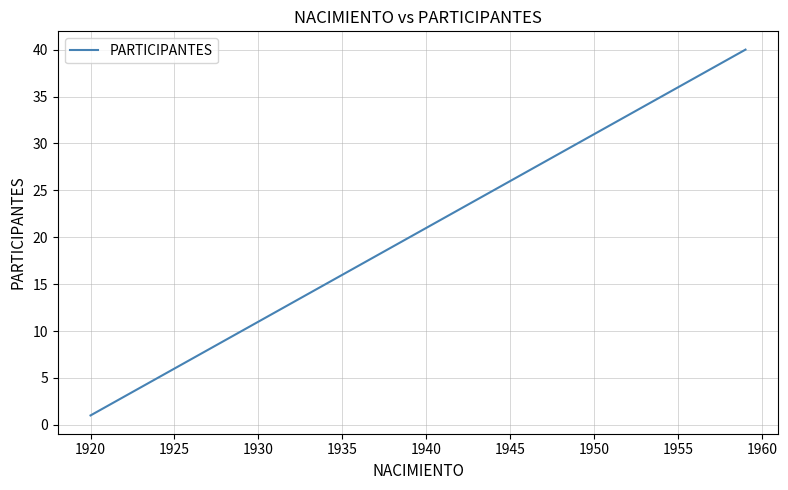

What is the difference between the maximum and minimum values?

39